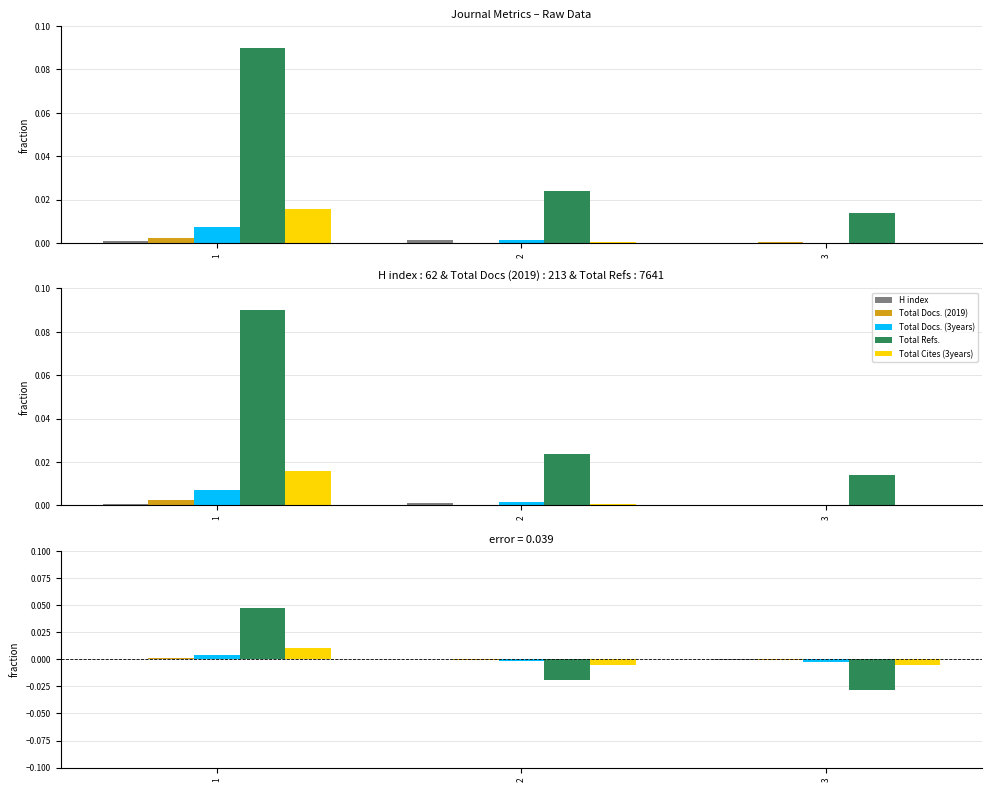

True or false: Total Docs. (2019) has a value of -0.0 at 2.

True